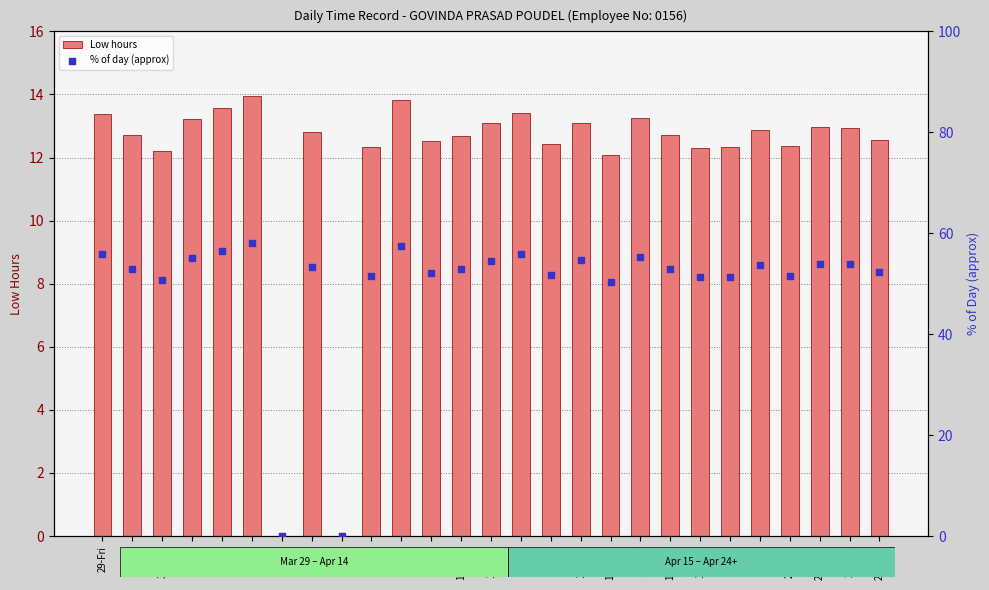

Which series has the largest total across all categories?

% of day (approx)